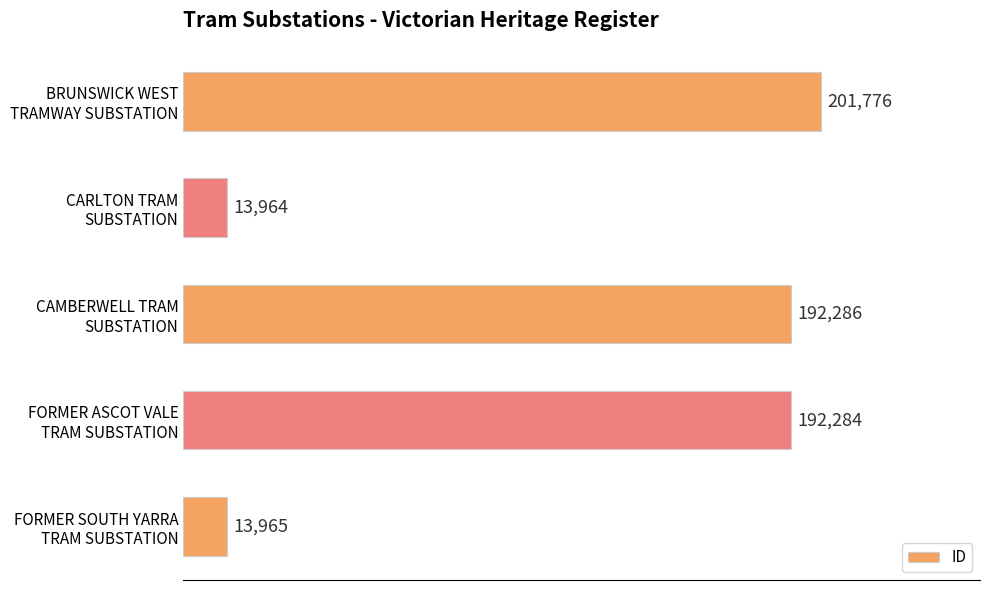

What is the difference between the maximum and minimum values?

187812